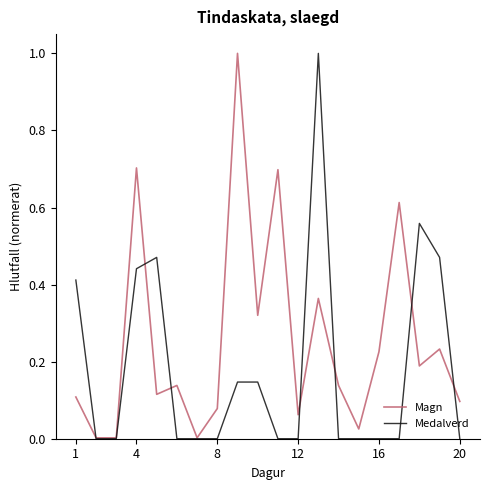

List the series in order of their overall mean, lowest first.

Medalverd, Magn